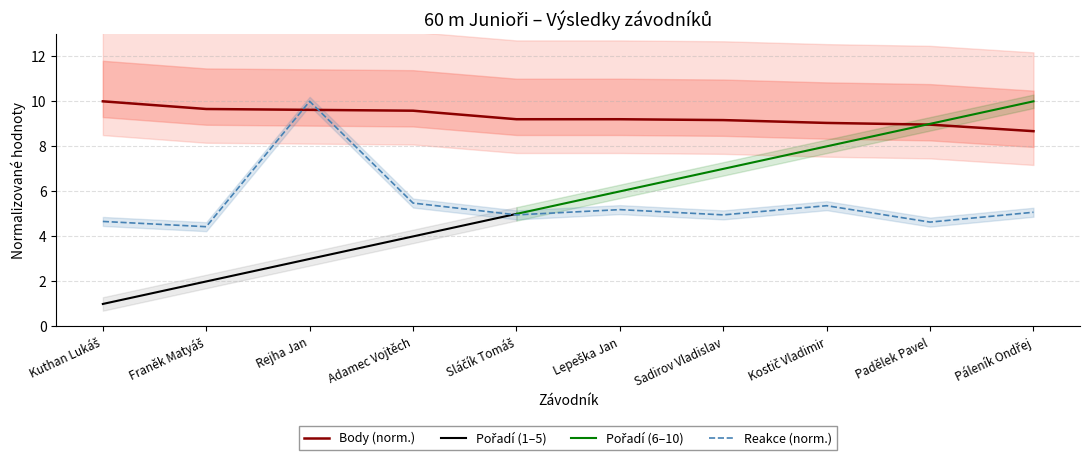

Read the Body value at Sadirov Vladislav.

9.2